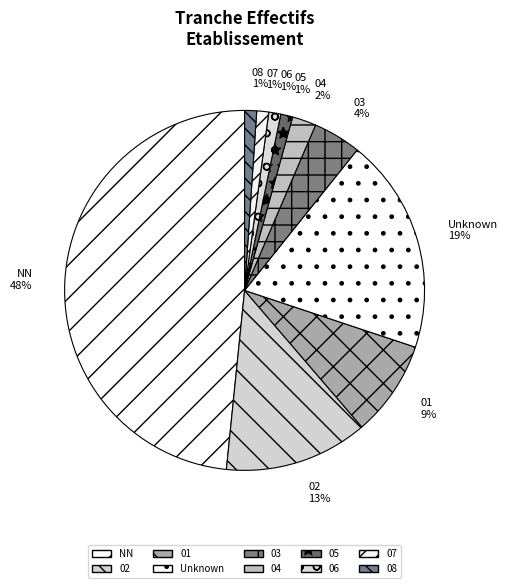

Combined, do 06 and 08 account for over 50%?

No